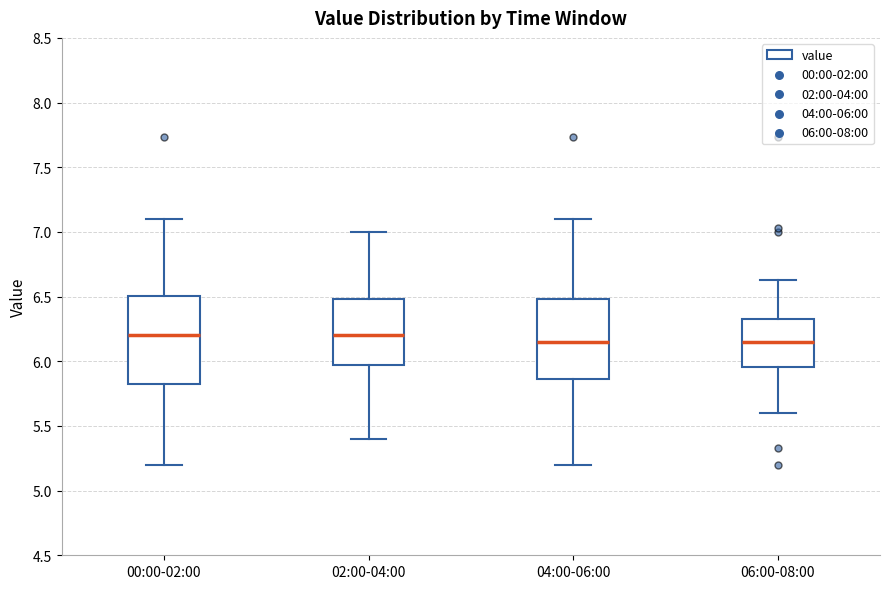

Reading left to right, read every box against the y-axis: the position of its median line, the range the box covers, and the ends of its whiskers. The values are not printed on the chart, so give them approximately, as read against the axis.

00:00-02:00: median 6.20, box 5.80 to 6.50, whiskers 5.20 to 7.10
02:00-04:00: median 6.20, box 5.95 to 6.50, whiskers 5.40 to 7.00
04:00-06:00: median 6.15, box 5.85 to 6.50, whiskers 5.20 to 7.10
06:00-08:00: median 6.15, box 5.95 to 6.35, whiskers 5.60 to 6.65